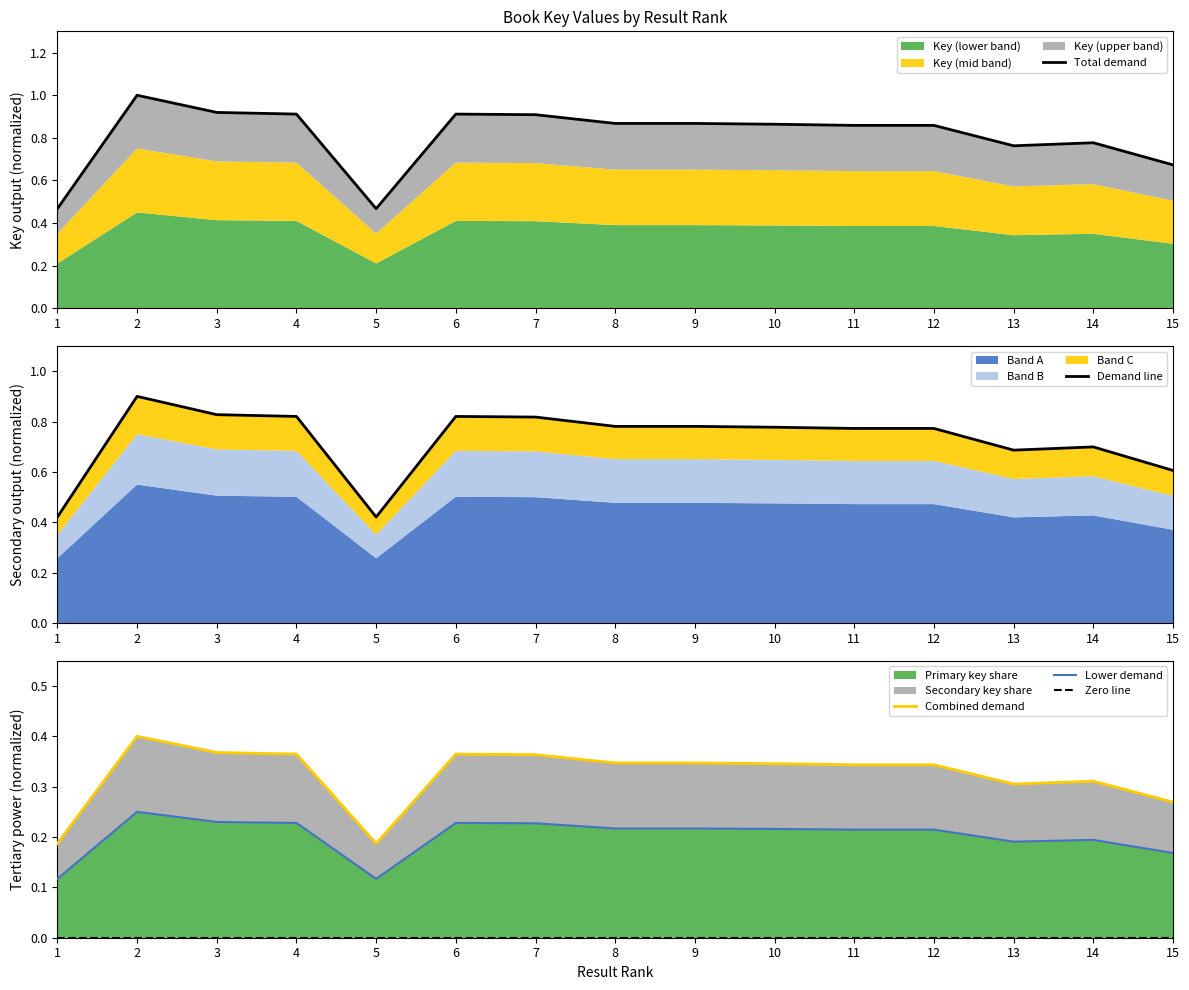

What is the difference between the highest and lowest values at 13?

0.8